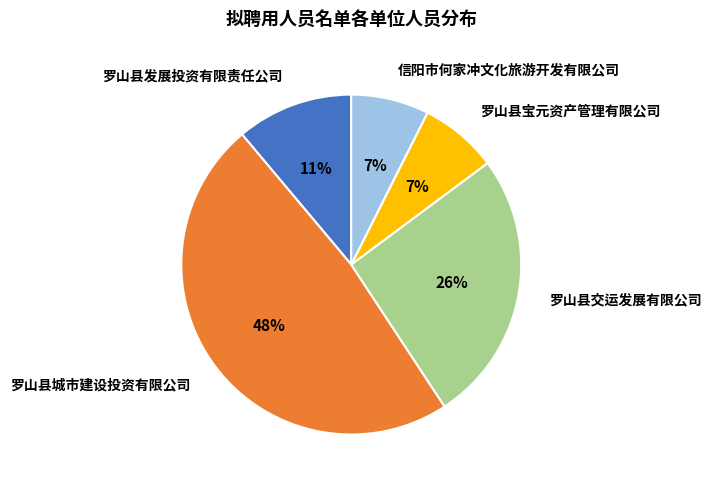

Which has a higher value, 信阳市何家冲文化旅游开发有限公司 or 罗山县城市建设投资有限公司?

罗山县城市建设投资有限公司